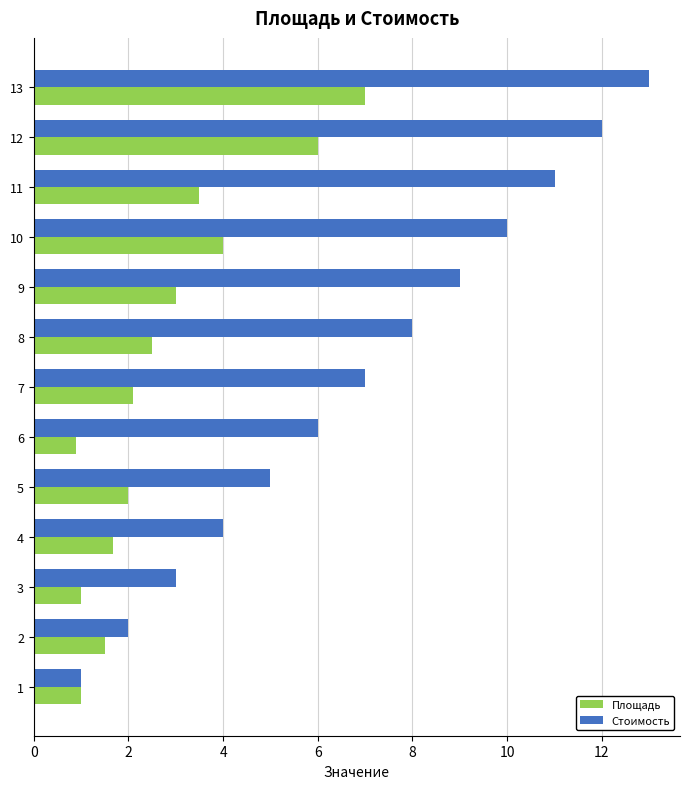

Which series has the largest range (max minus min)?

Стоимость